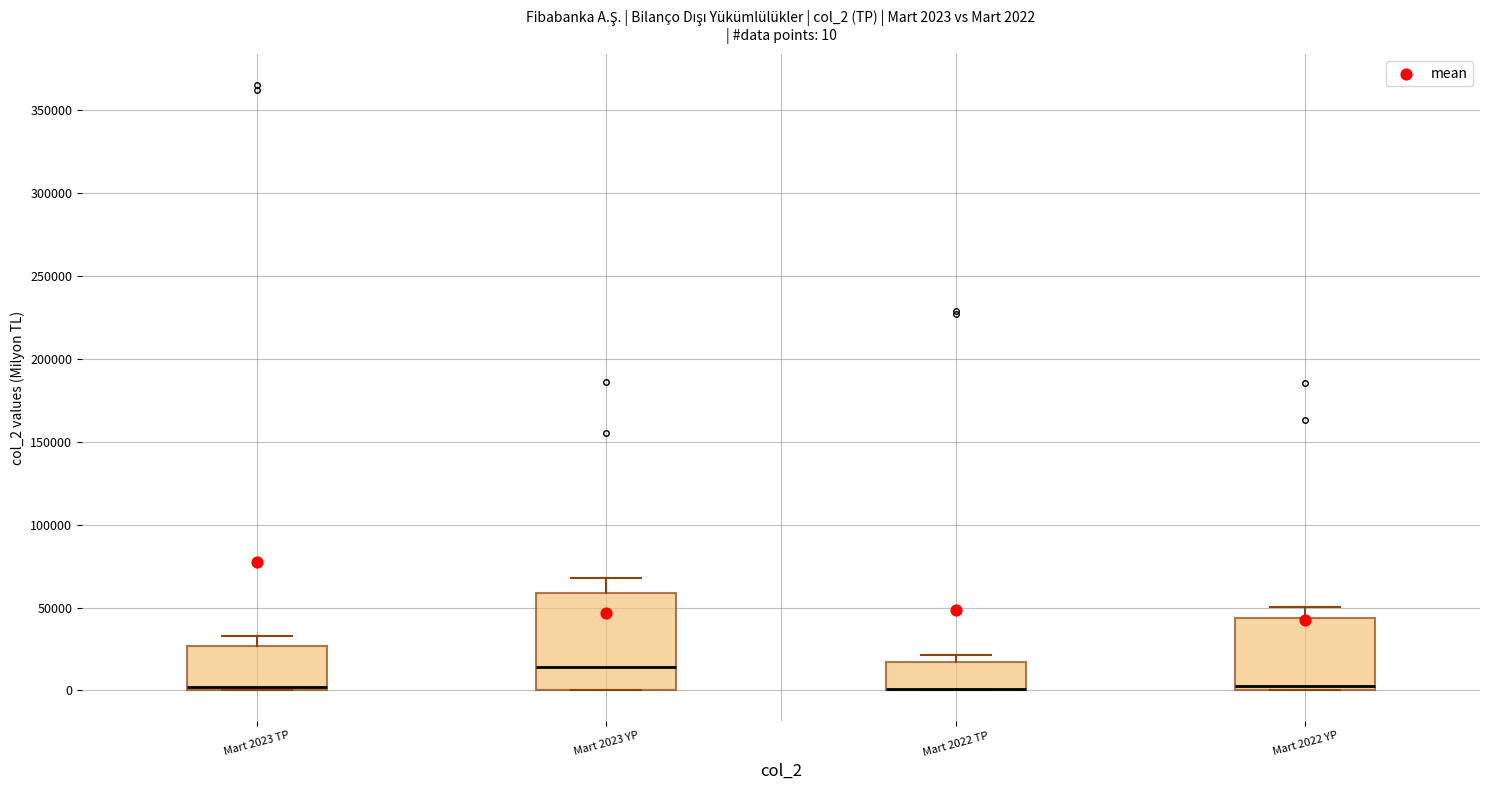

Comparing the boxes themselves (not the whiskers), which one is the tallest?

Mart 2023 YP